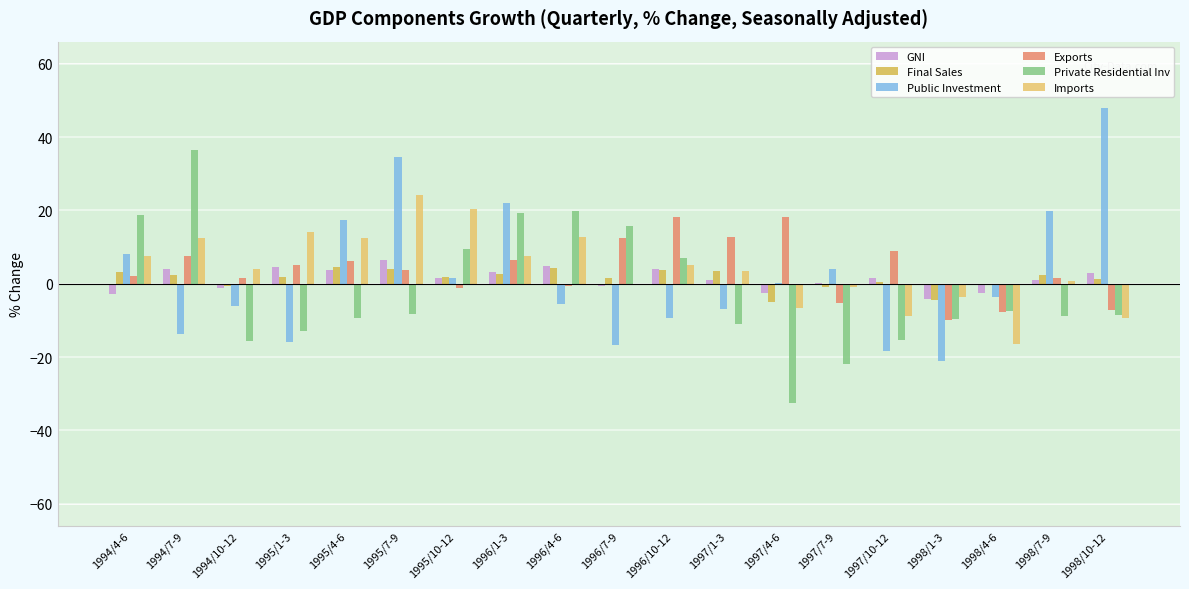

Reading left to right, transcribe all the data shown in this chart.

GNI: 1994/4-6=-2.9	1994/7-9=4.0	1994/10-12=-1.2	1995/1-3=4.7	1995/4-6=3.7	1995/7-9=6.6	1995/10-12=1.7	1996/1-3=3.3	1996/4-6=4.8	1996/7-9=-0.6	1996/10-12=4.0	1997/1-3=1.0	1997/4-6=-2.5	1997/7-9=0.1	1997/10-12=1.6	1998/1-3=-4.2	1998/4-6=-2.6	1998/7-9=0.9	1998/10-12=3.0
Final Sales: 1994/4-6=3.1	1994/7-9=2.3	1994/10-12=-0.5	1995/1-3=1.8	1995/4-6=4.7	1995/7-9=4.0	1995/10-12=1.8	1996/1-3=2.6	1996/4-6=4.4	1996/7-9=1.7	1996/10-12=3.7	1997/1-3=3.4	1997/4-6=-5.1	1997/7-9=-0.9	1997/10-12=0.6	1998/1-3=-4.5	1998/4-6=-0.2	1998/7-9=2.5	1998/10-12=1.3
Public Investment: 1994/4-6=8.0	1994/7-9=-13.6	1994/10-12=-6.0	1995/1-3=-16.0	1995/4-6=17.3	1995/7-9=34.6	1995/10-12=1.7	1996/1-3=22.1	1996/4-6=-5.5	1996/7-9=-16.7	1996/10-12=-9.3	1997/1-3=-6.9	1997/4-6=0.3	1997/7-9=3.9	1997/10-12=-18.2	1998/1-3=-21.1	1998/4-6=-3.5	1998/7-9=19.9	1998/10-12=47.9
Exports: 1994/4-6=2.2	1994/7-9=7.5	1994/10-12=1.7	1995/1-3=5.2	1995/4-6=6.1	1995/7-9=3.8	1995/10-12=-1.1	1996/1-3=6.6	1996/4-6=-0.5	1996/7-9=12.5	1996/10-12=18.2	1997/1-3=12.8	1997/4-6=18.1	1997/7-9=-5.2	1997/10-12=9.0	1998/1-3=-9.9	1998/4-6=-7.7	1998/7-9=1.5	1998/10-12=-7.1
Private Residential Inv: 1994/4-6=18.7	1994/7-9=36.4	1994/10-12=-15.7	1995/1-3=-12.9	1995/4-6=-9.2	1995/7-9=-8.2	1995/10-12=9.6	1996/1-3=19.3	1996/4-6=19.9	1996/7-9=15.7	1996/10-12=7.1	1997/1-3=-11.1	1997/4-6=-32.4	1997/7-9=-21.9	1997/10-12=-15.2	1998/1-3=-9.7	1998/4-6=-7.5	1998/7-9=-8.8	1998/10-12=-8.5
Imports: 1994/4-6=7.7	1994/7-9=12.6	1994/10-12=4.0	1995/1-3=14.1	1995/4-6=12.6	1995/7-9=24.2	1995/10-12=20.5	1996/1-3=7.6	1996/4-6=12.7	1996/7-9=-0.4	1996/10-12=5.2	1997/1-3=3.5	1997/4-6=-6.6	1997/7-9=-1.0	1997/10-12=-8.8	1998/1-3=-3.6	1998/4-6=-16.5	1998/7-9=0.7	1998/10-12=-9.2